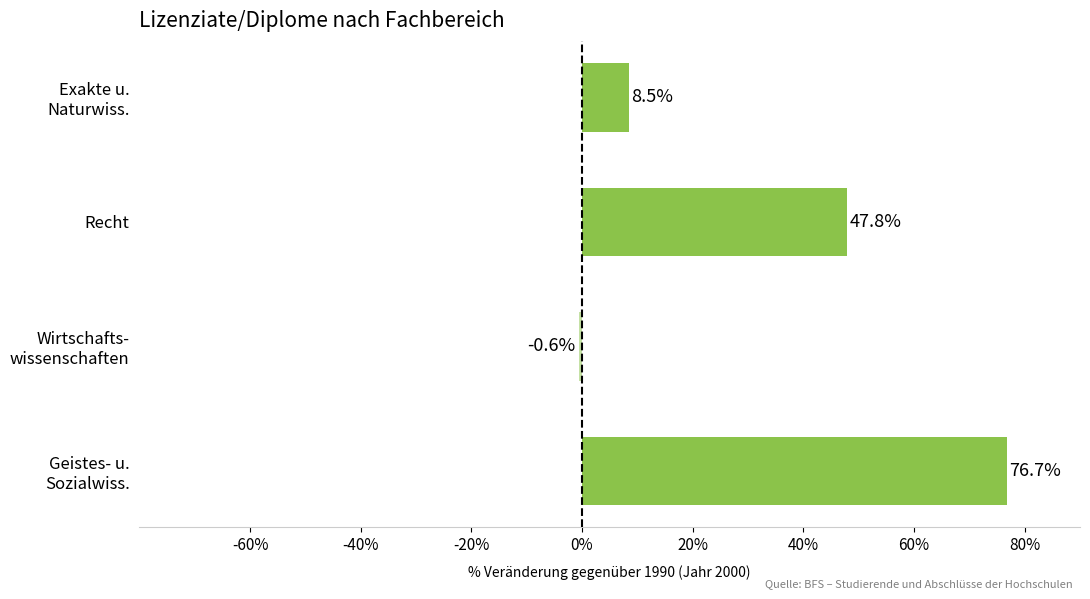

Reading bottom to top, transcribe all the data shown in this chart.

76.7	-0.6	47.8	8.5